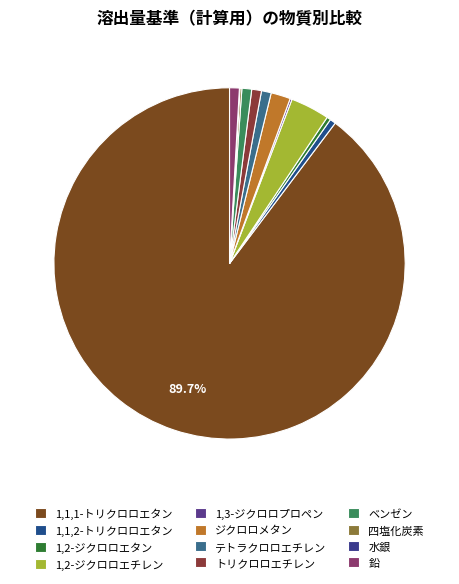

How many segments does this pie chart have?

12